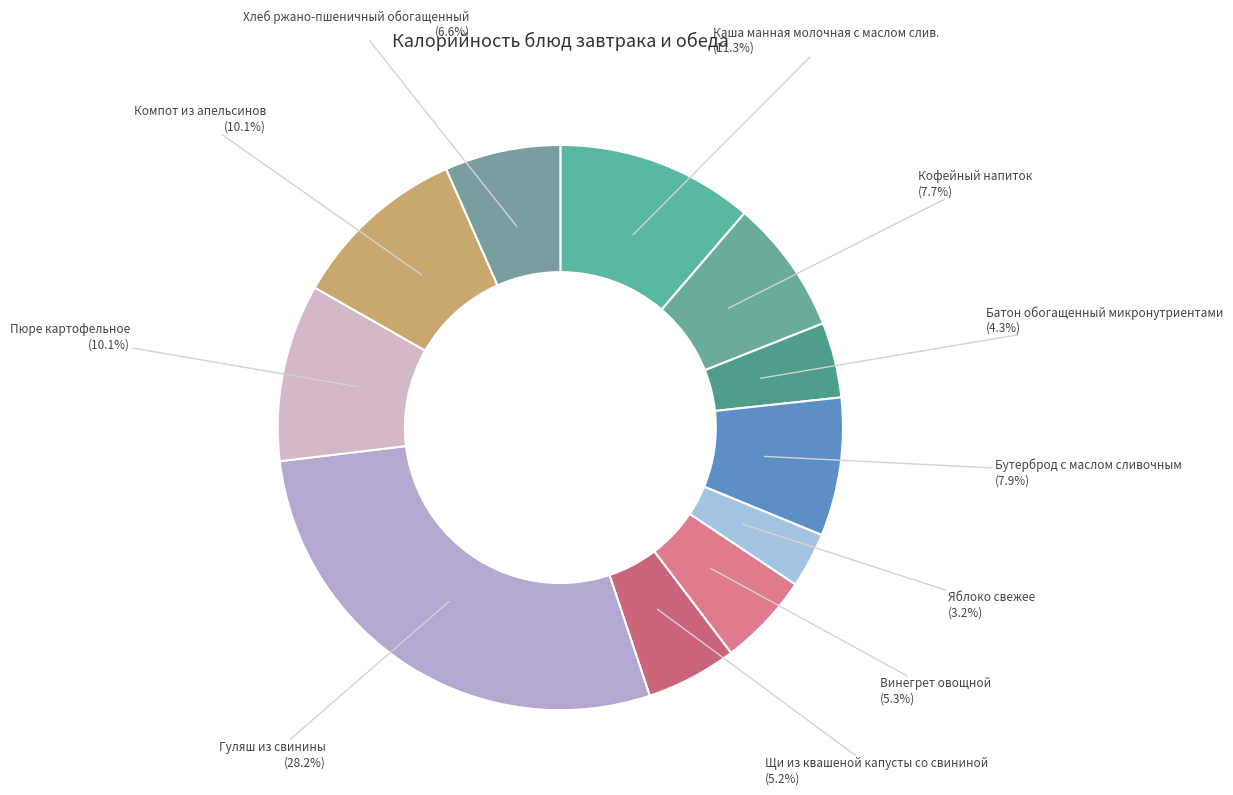

To the nearest percent, what is the average slice percentage?

9%